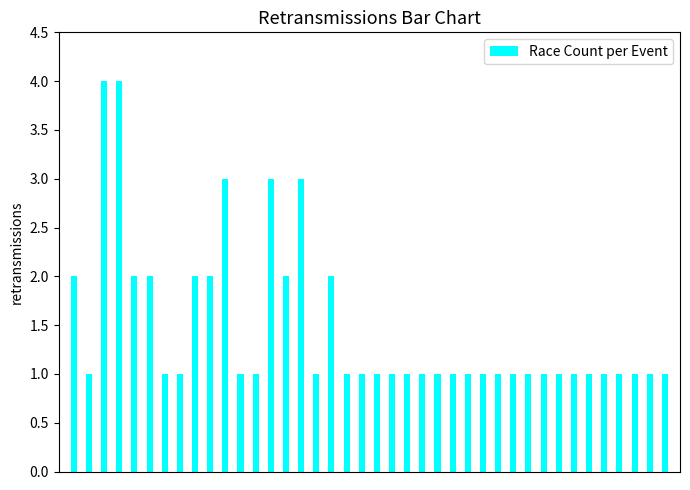

What is the average value?

1